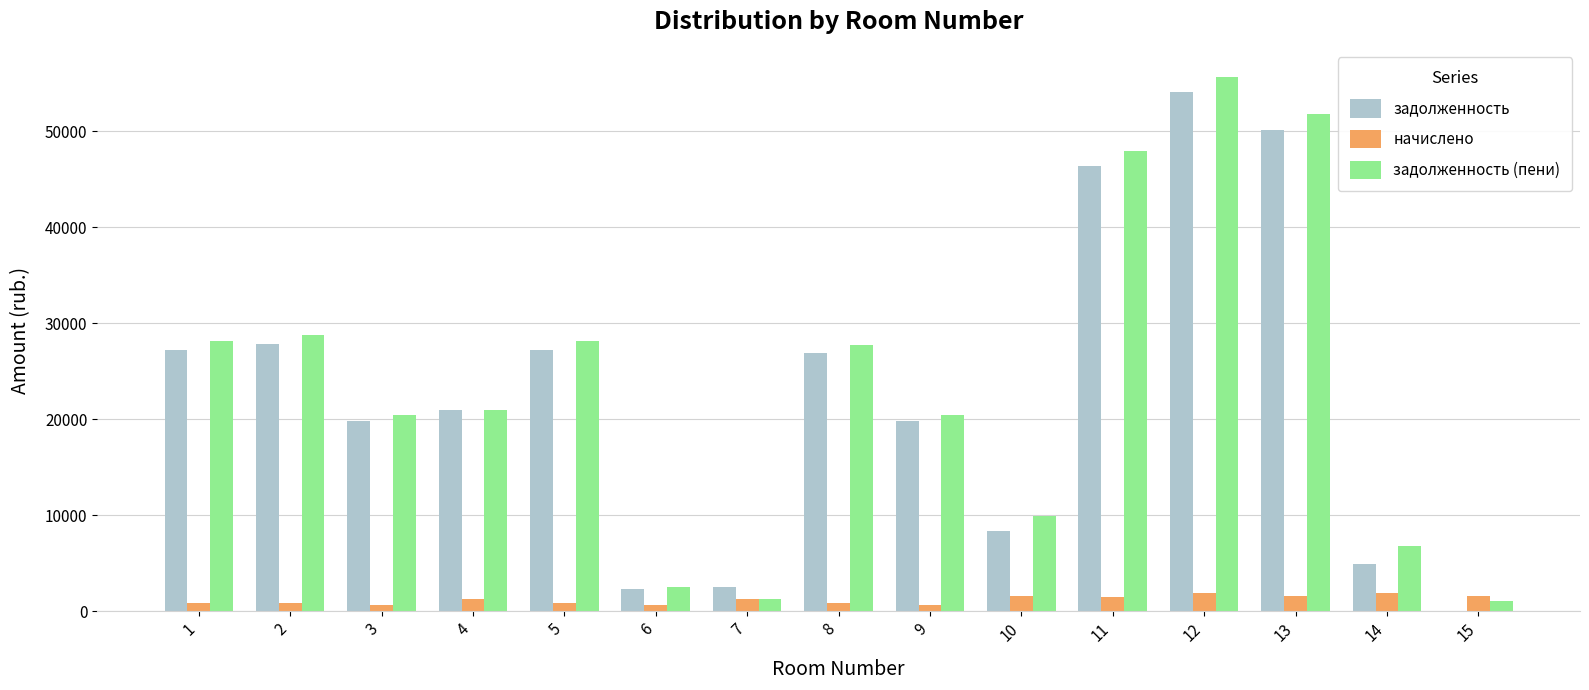

True or false: задолженность (пени) has a value of 6840.0 at 14.

True